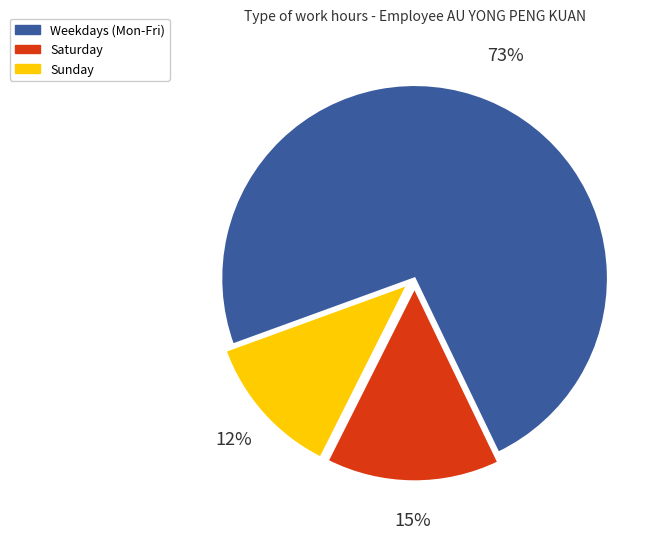

Is it true that Sunday is 12% of the pie?

True